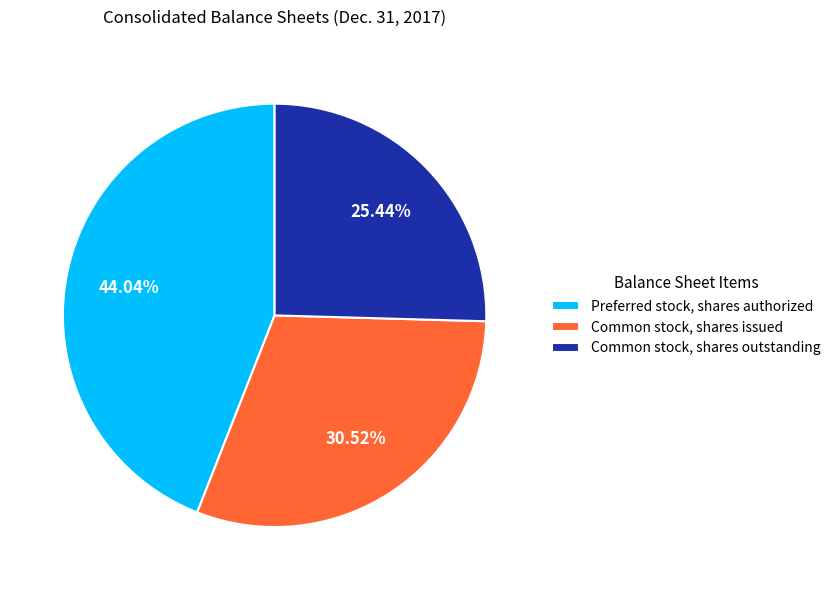

Does any single category account for the majority?

No